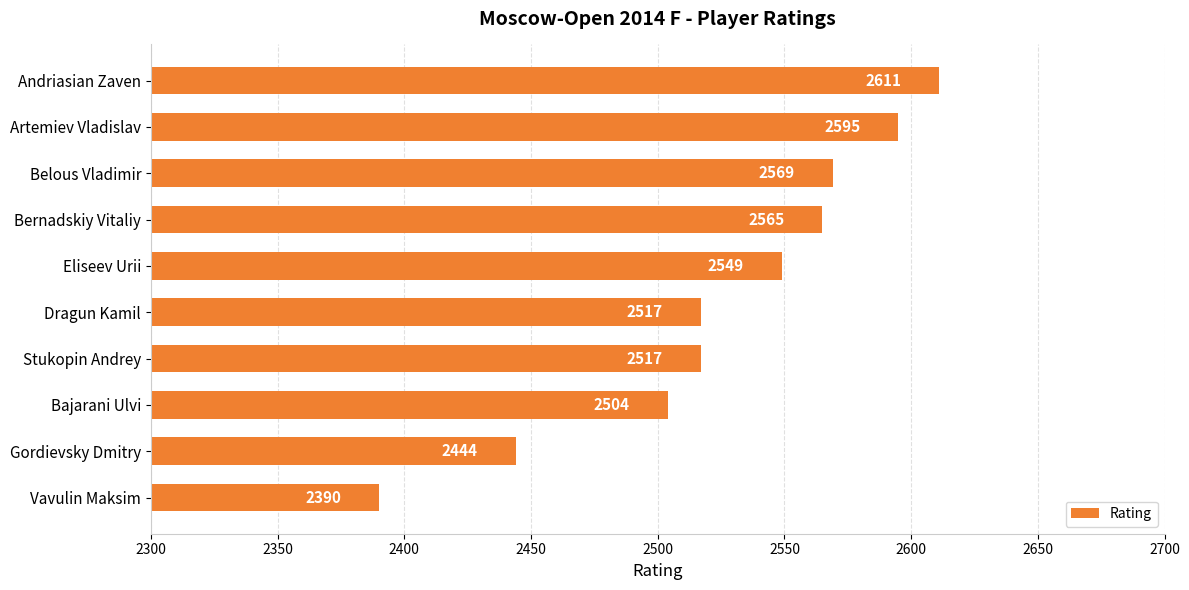

Are the bars horizontal?

Yes